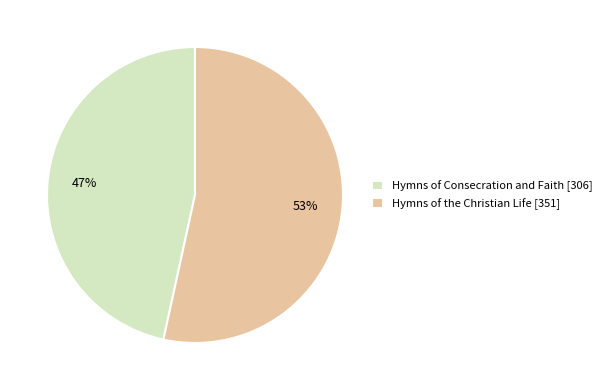

Rank the categories by value from lowest to highest.

Hymns of Consecration and Faith, Hymns of the Christian Life